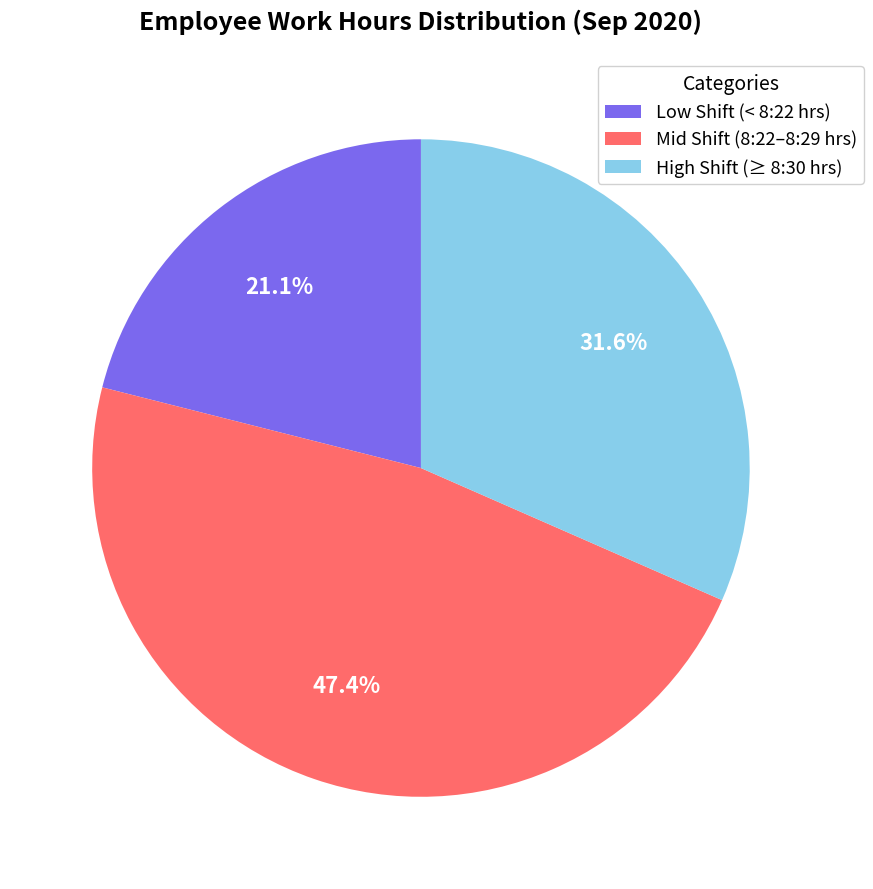

Which category has the smallest portion of the pie?

Low Shift (< 8:22 hrs)